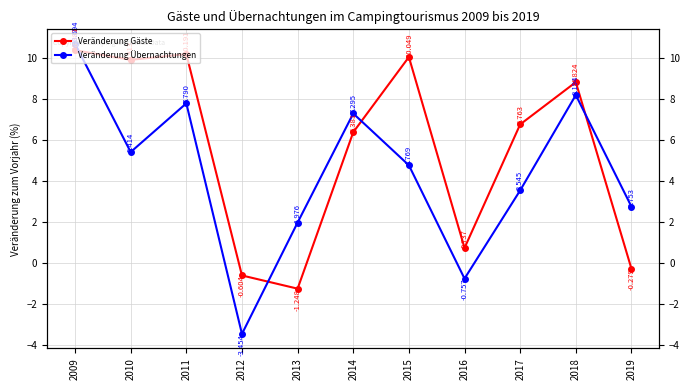

Between 2010 and 2012, which is larger?

2010